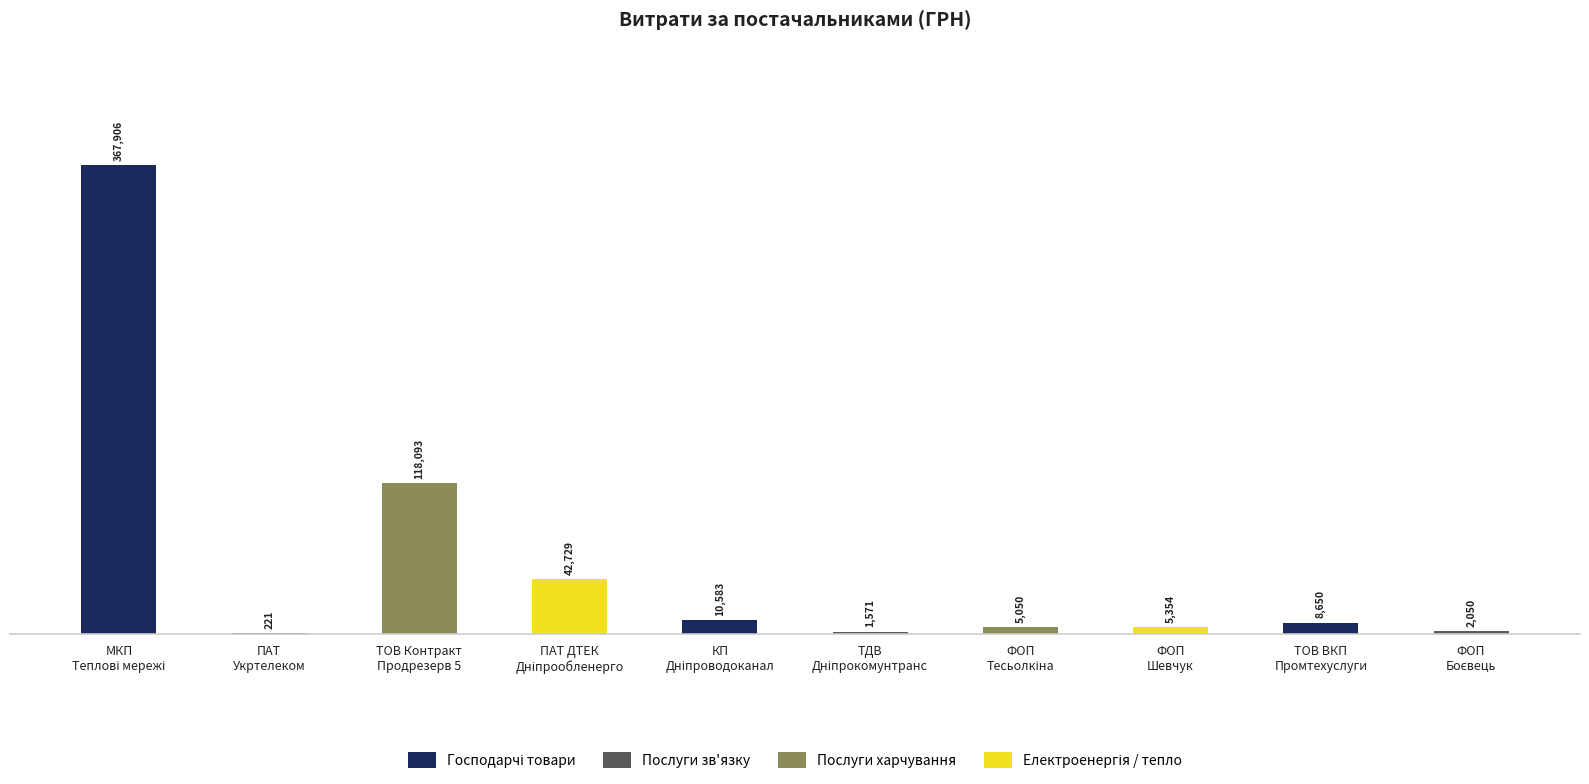

What is the greatest value displayed?

367905.6